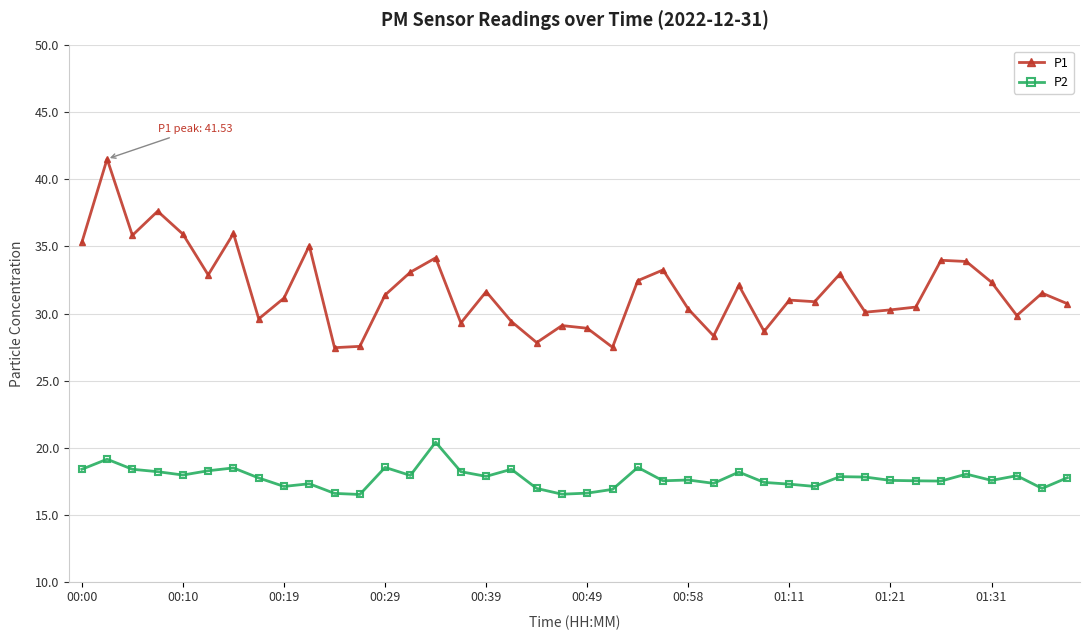

What is the value of the P1 point at the 22nd from the left?

27.5